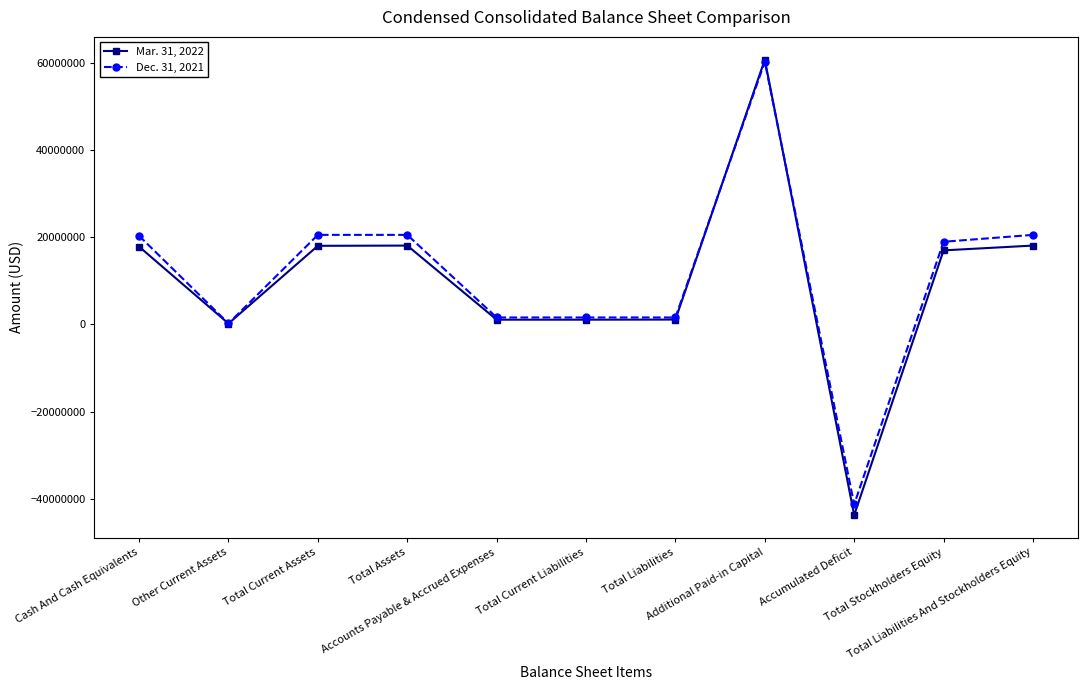

List the series in order of their overall mean, highest first.

Dec. 31, 2021, Mar. 31, 2022